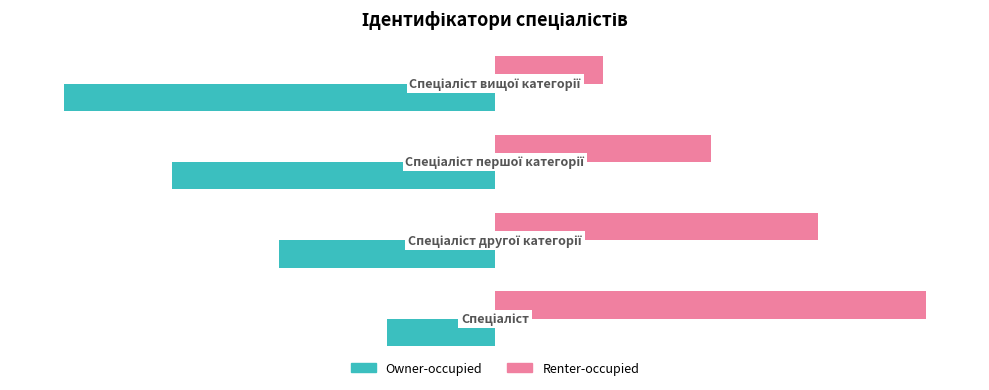

Rank the series by their maximum value, from highest to lowest.

Renter-occupied, Owner-occupied